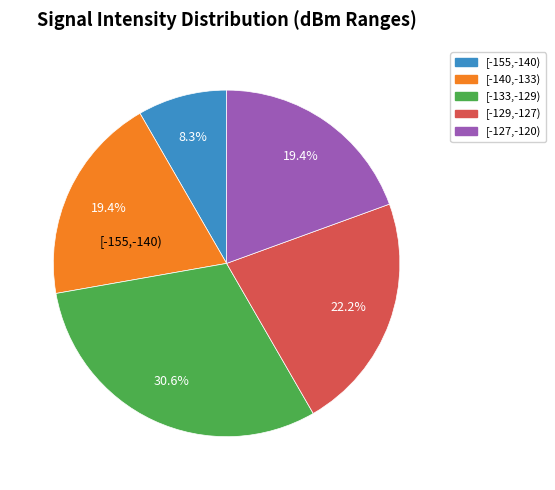

Is there any slice that represents more than half of the pie?

No